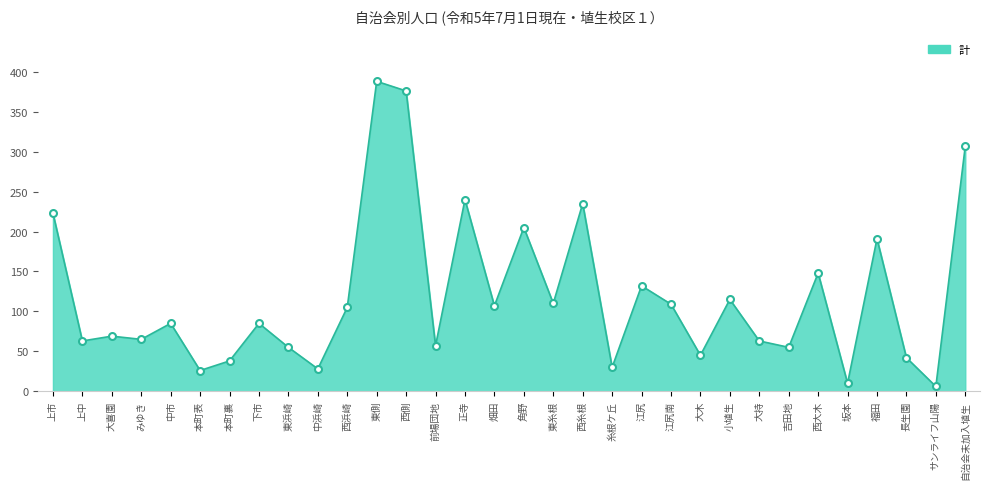

What is the average value?

119